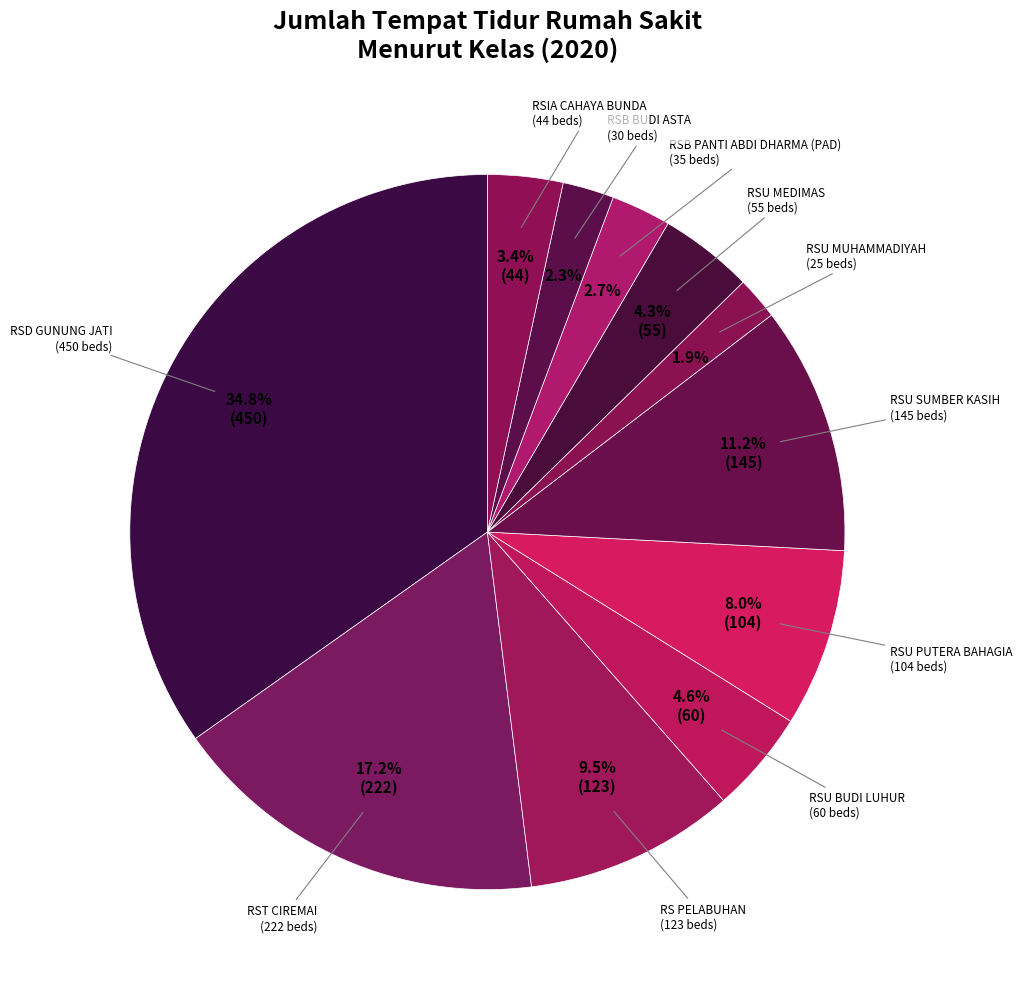

What is the largest slice in the pie chart?

RSD GUNUNG JATI